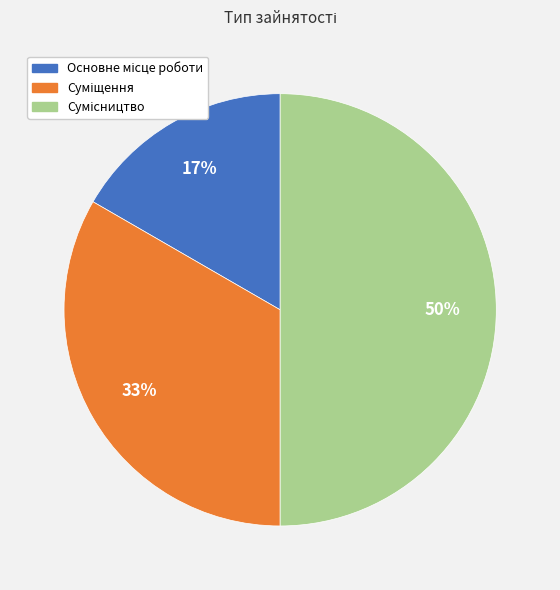

To the nearest percent, what is the difference between the largest and smallest slice percentages?

33%